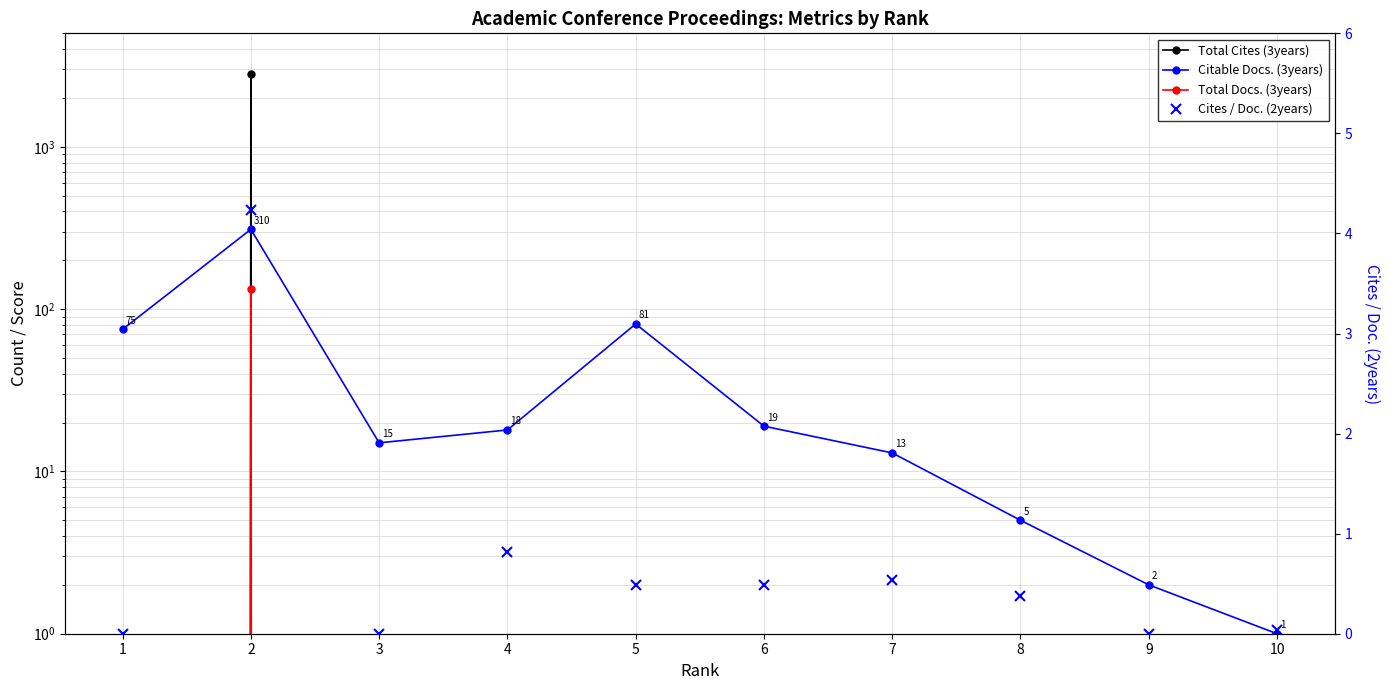

What is the difference between the second highest and minimum values in the Cites / Doc. (2years) series?

0.8